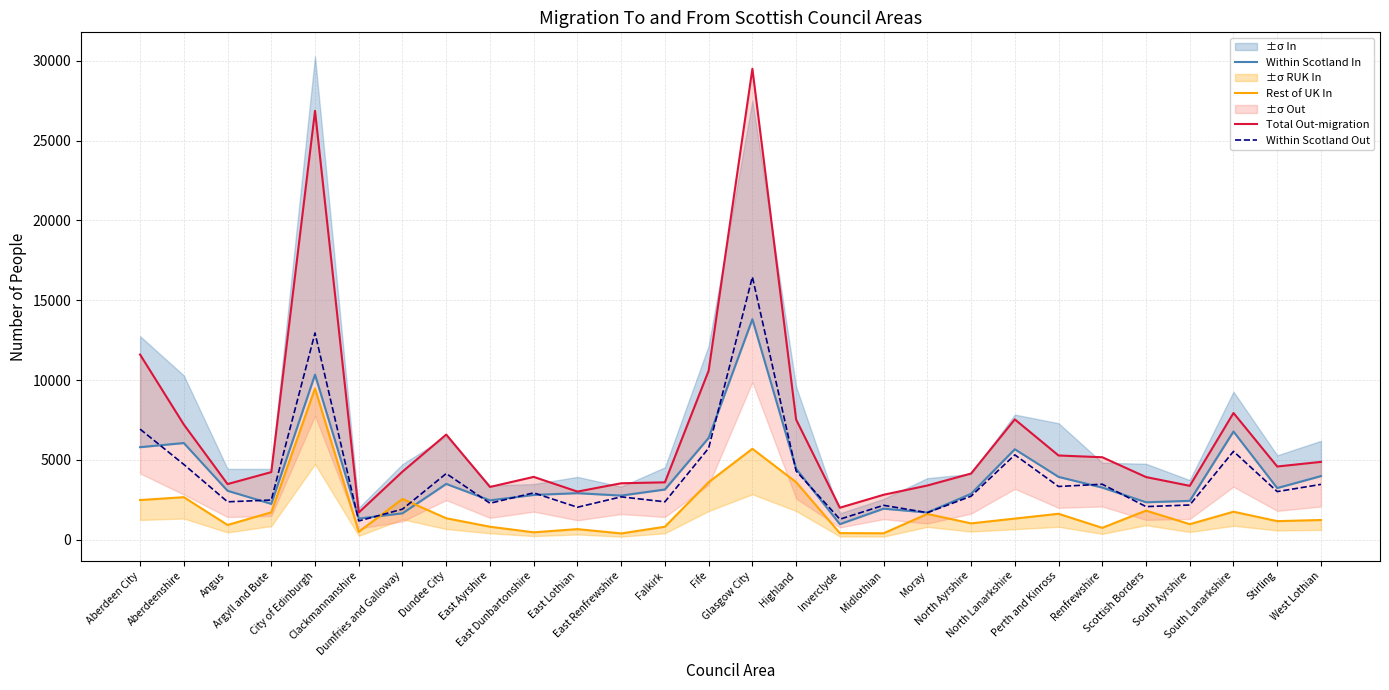

What is the difference between the maximum and minimum values in the Total Out-migration series?

27780